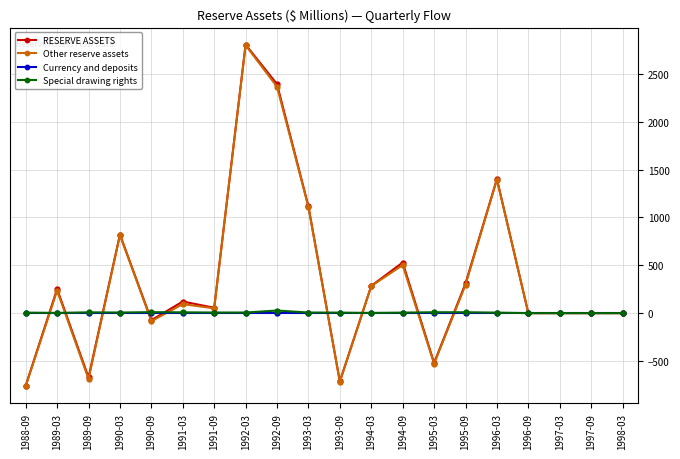

What is the label of the 18th point from the right?

1989-09